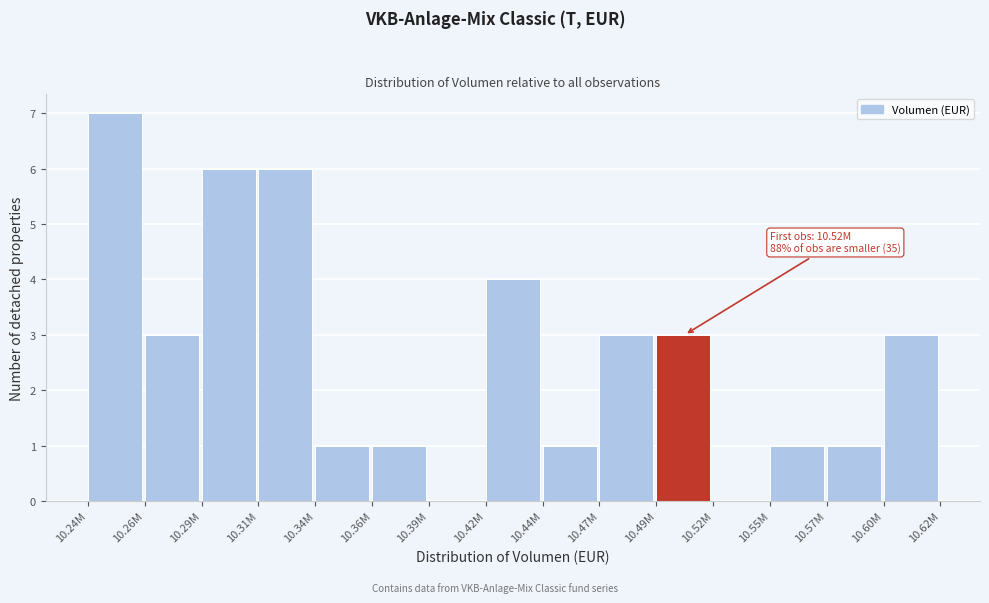

Reading right to left, list all the values displayed in this chart.

10.60M=3	10.57M=1	10.55M=1	10.52M=0	10.49M=3	10.47M=3	10.44M=1	10.42M=4	10.39M=0	10.36M=1	10.34M=1	10.31M=6	10.29M=6	10.26M=3	10.24M=7